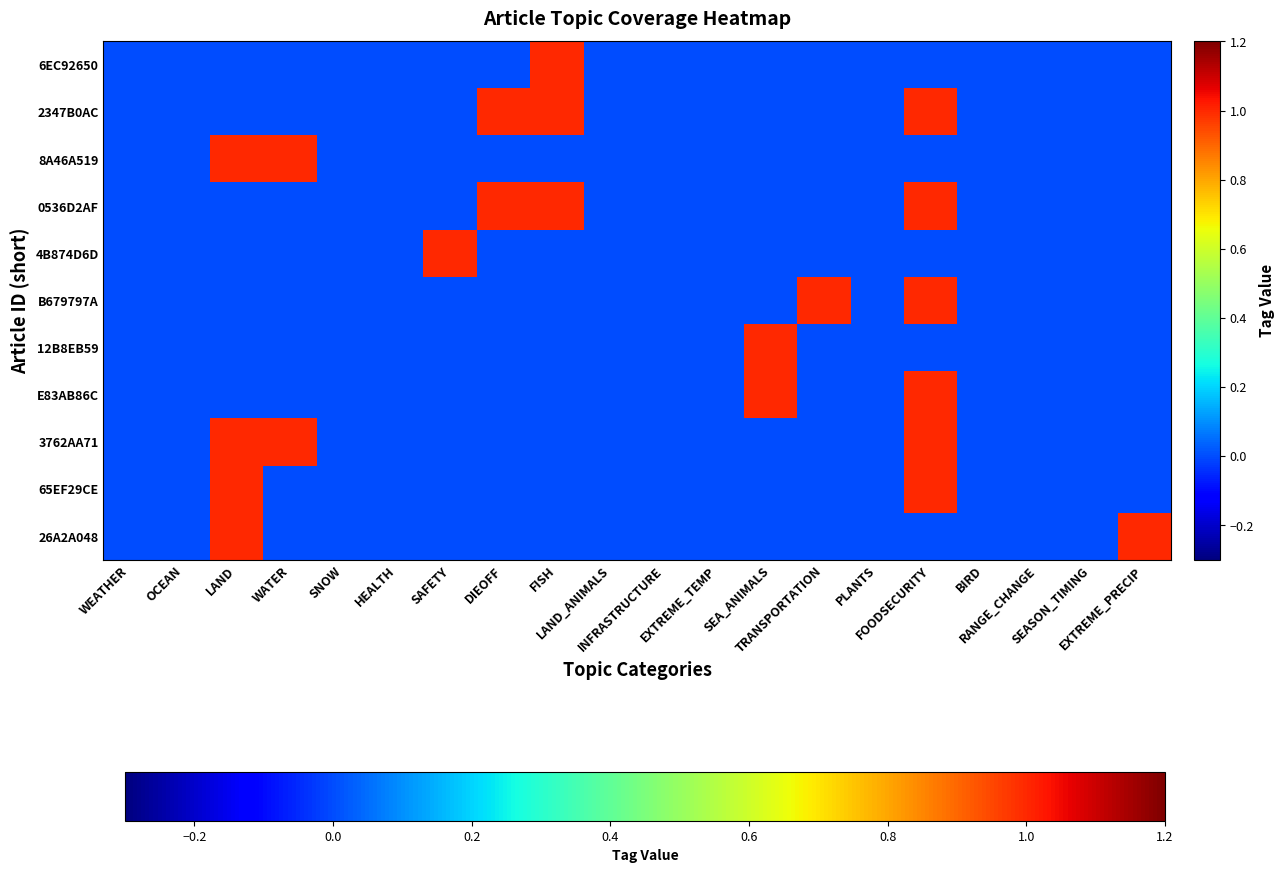

At SAFETY, list the series in order from largest to smallest.

4B874D6D, 6EC92650, 2347B0AC, 8A46A519, 0536D2AF, B679797A, 12B8EB59, E83AB86C, 3762AA71, 65EF29CE, 26A2A048